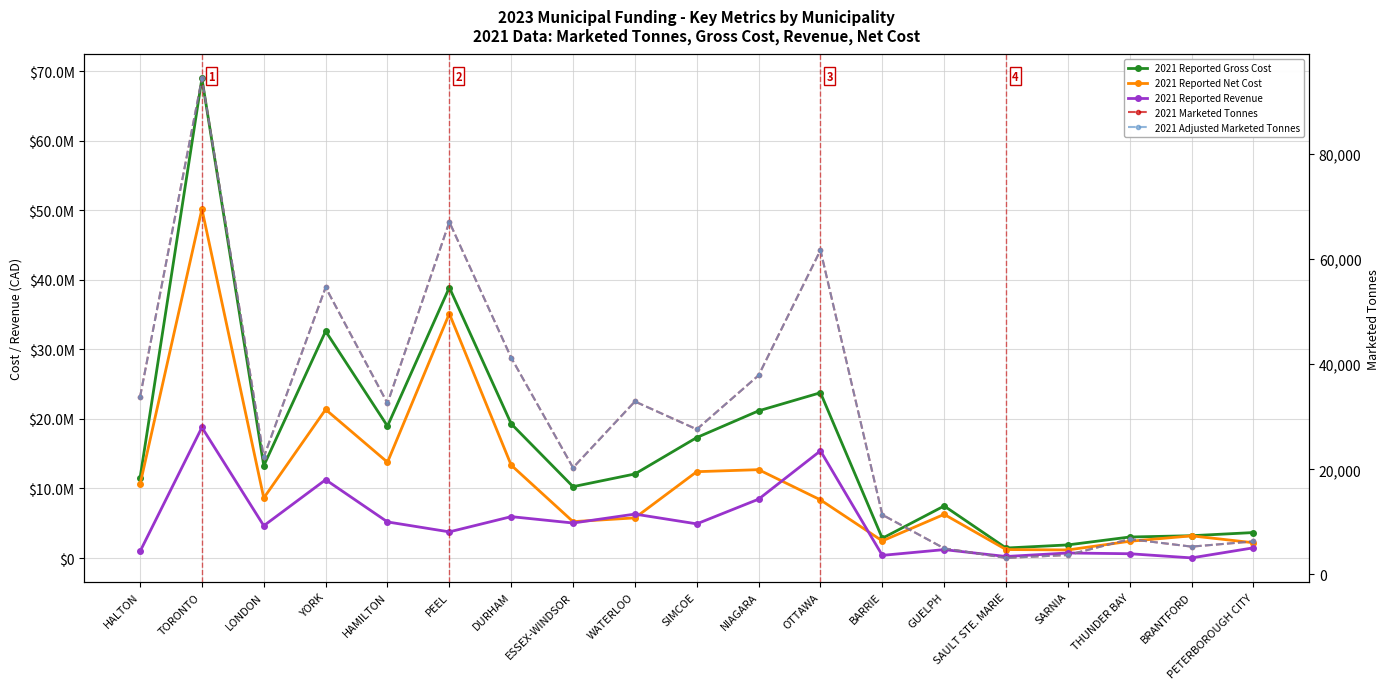

What is the maximum value shown in the chart?

68945842.1